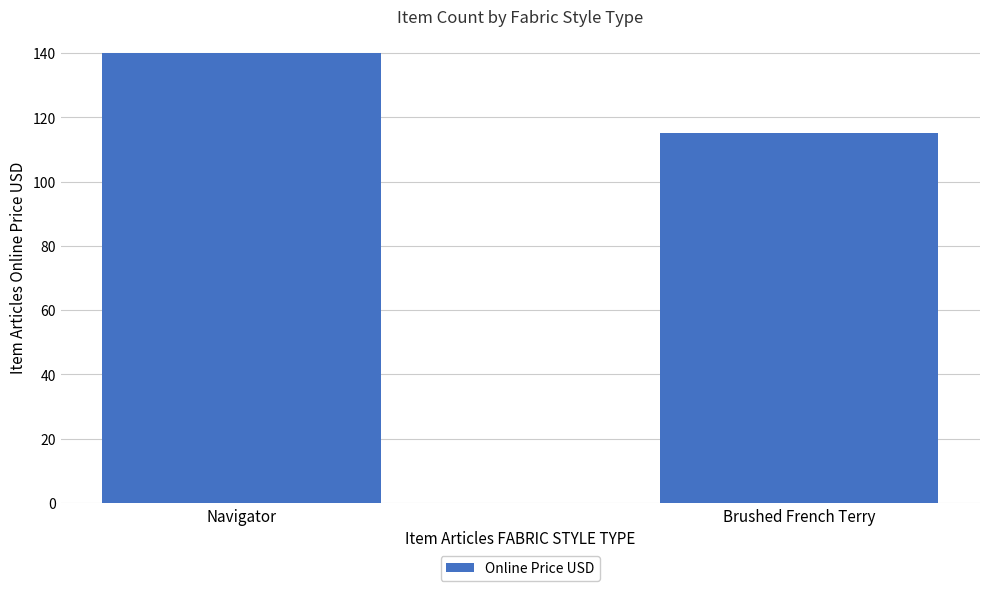

The value at Brushed French Terry is 199. True or false?

False